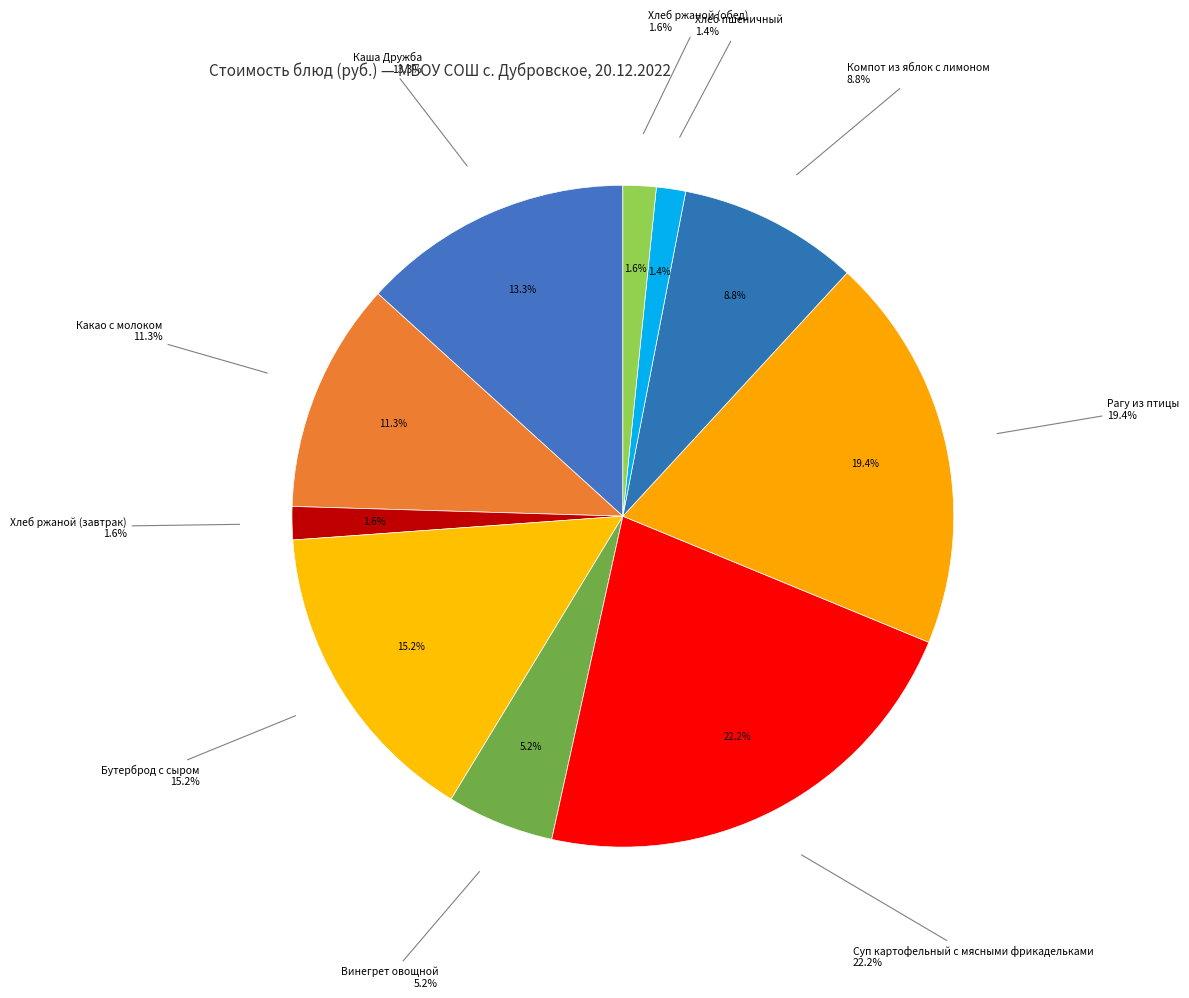

Which category has the smallest portion of the pie?

Хлеб пшеничный